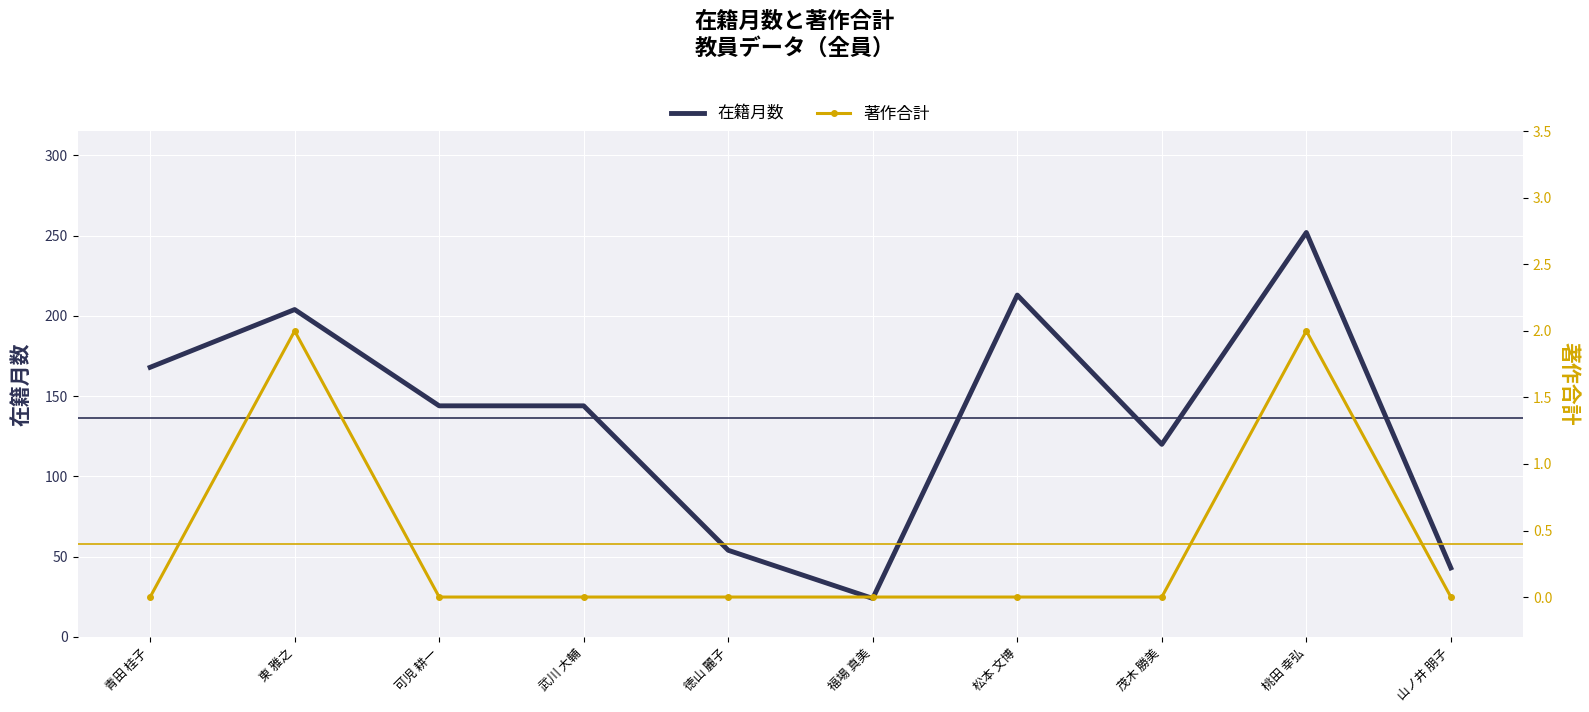

Which has a higher value, 徳山 麗子 or 茂木 勝美?

茂木 勝美